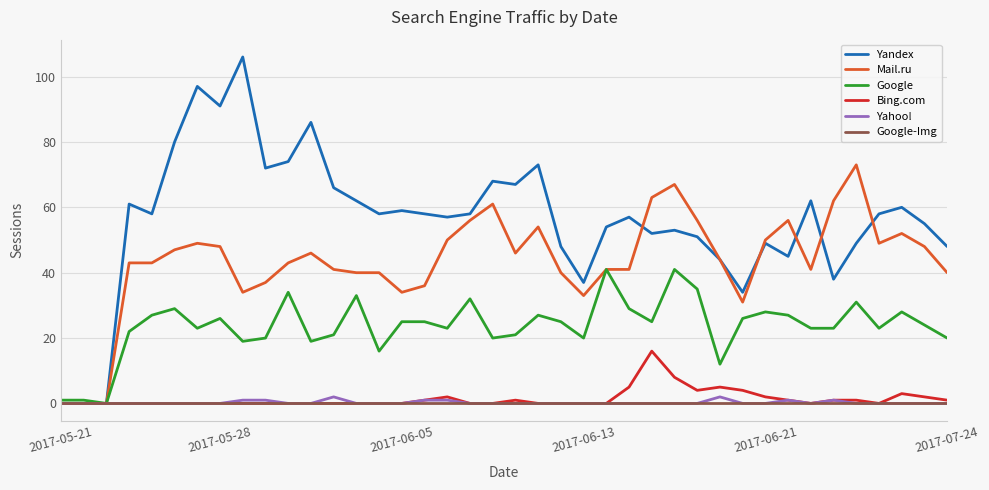

What is the maximum value for Google?

41